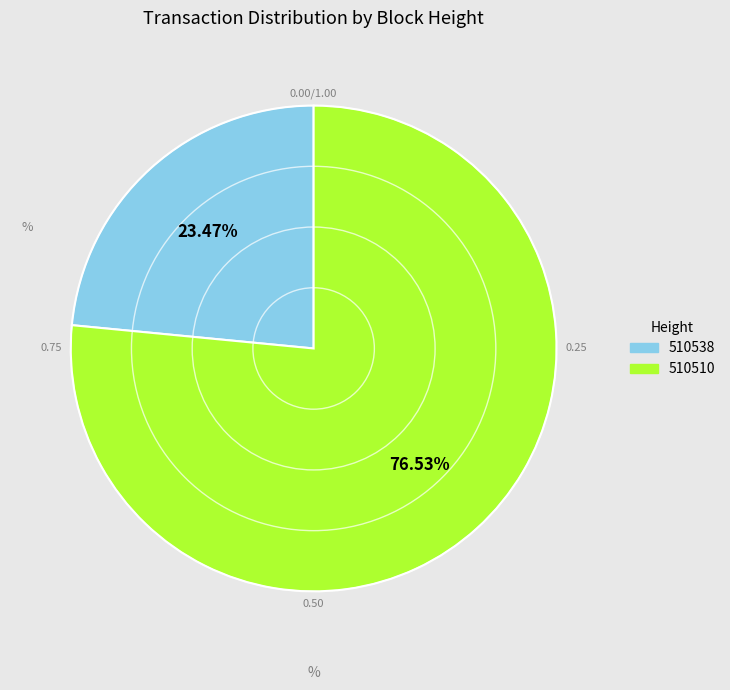

How many slices are in this pie chart?

2